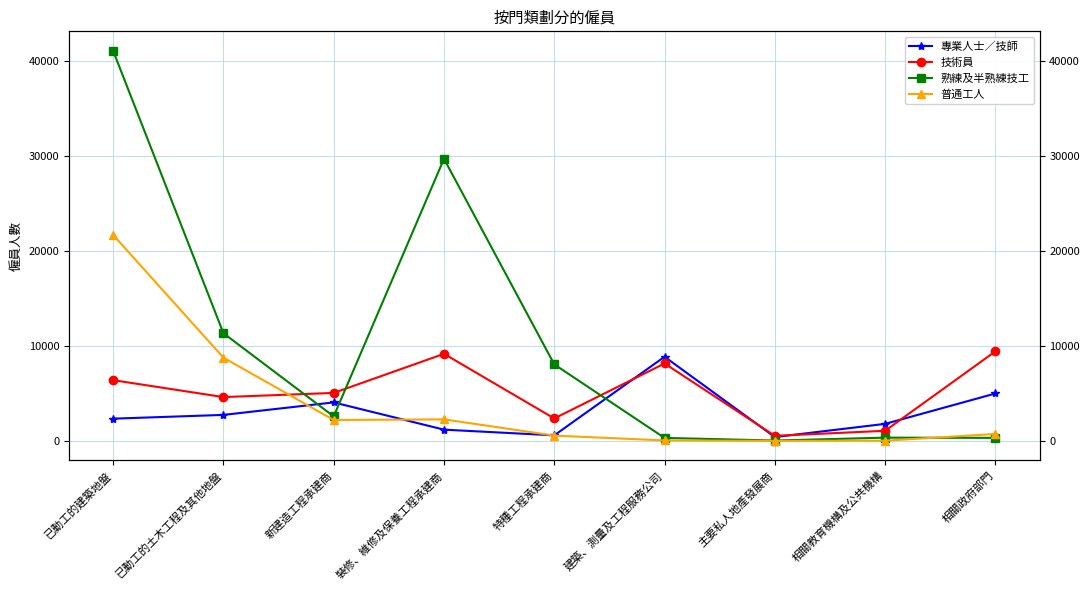

Reading left to right, what are all the values shown in this chart?

專業人士／技師: 已動工的建築地盤=2341	已動工的土木工程及其他地盤=2738	新建造工程承建商=4055	裝修、維修及保養工程承建商=1183	特種工程承建商=583	建築、測量及工程服務公司=8868	主要私人地產發展商=402	相關教育機構及公共機構=1793	相關政府部門=4996
技術員: 已動工的建築地盤=6402	已動工的土木工程及其他地盤=4616	新建造工程承建商=5056	裝修、維修及保養工程承建商=9176	特種工程承建商=2362	建築、測量及工程服務公司=8159	主要私人地產發展商=532	相關教育機構及公共機構=1063	相關政府部門=9439
熟練及半熟練技工: 已動工的建築地盤=41115	已動工的土木工程及其他地盤=11347	新建造工程承建商=2578	裝修、維修及保養工程承建商=29733	特種工程承建商=8063	建築、測量及工程服務公司=312	主要私人地產發展商=37	相關教育機構及公共機構=340	相關政府部門=317
普通工人: 已動工的建築地盤=21707	已動工的土木工程及其他地盤=8772	新建造工程承建商=2200	裝修、維修及保養工程承建商=2268	特種工程承建商=558	建築、測量及工程服務公司=43	主要私人地產發展商=0	相關教育機構及公共機構=18	相關政府部門=727